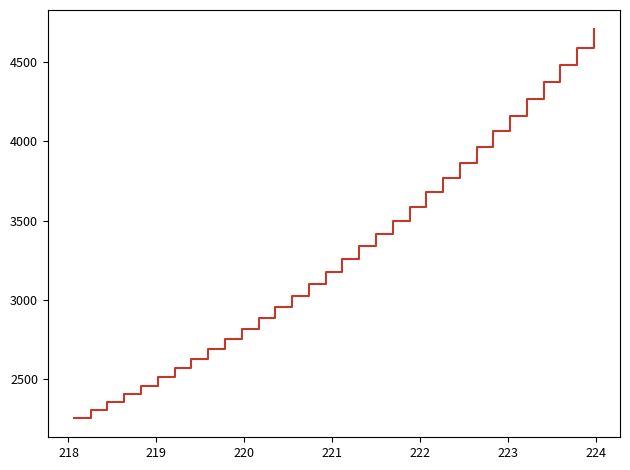

What is the difference between the maximum and minimum values?

2449.2